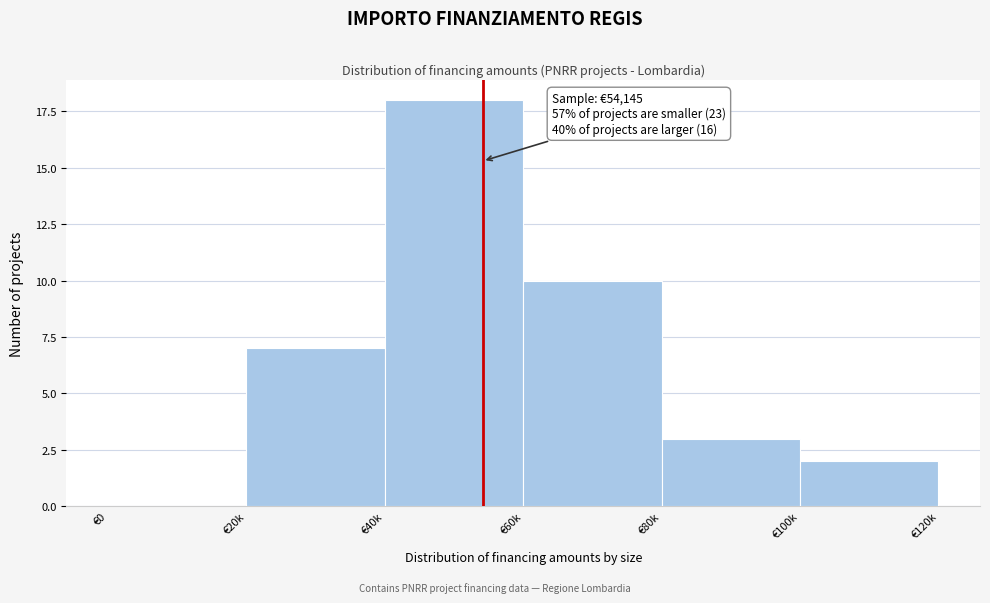

Reading left to right, transcribe all the data shown in this chart.

€0=0	€20k=7	€40k=18	€60k=10	€80k=3	€100k=2